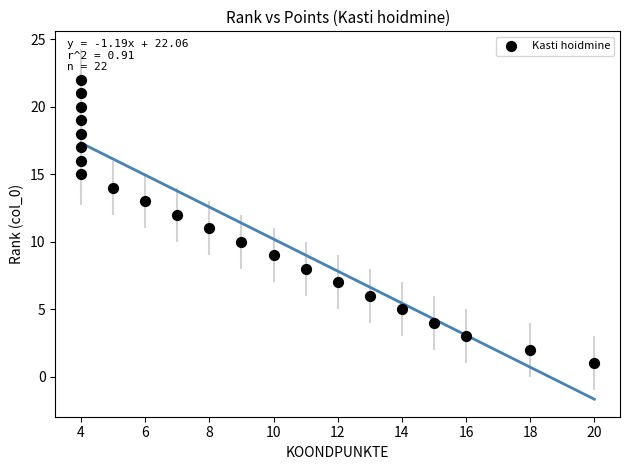

What is the range of X values (max minus min)?

16